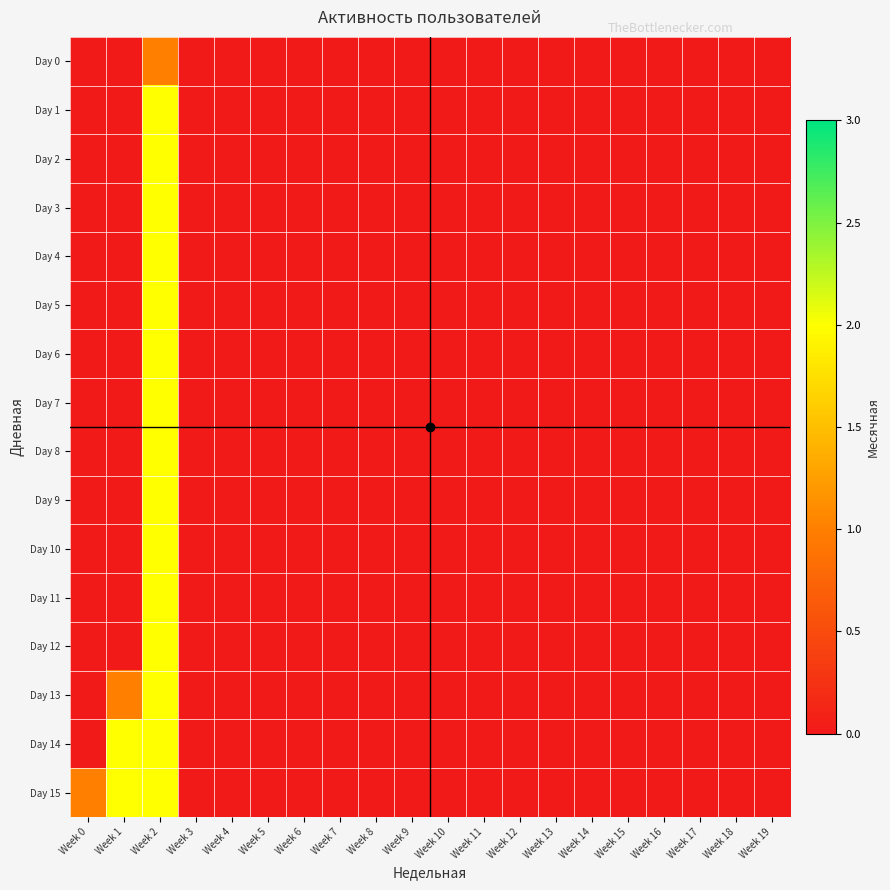

Which label corresponds to the largest value in the chart?

Week 2